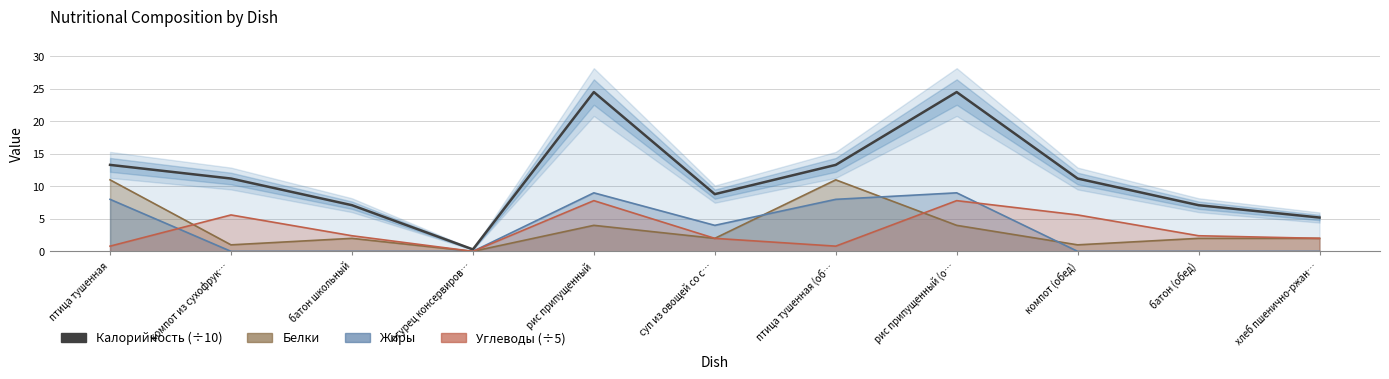

True or false: Жиры has a value of 9.0 at рис припущенный.

True